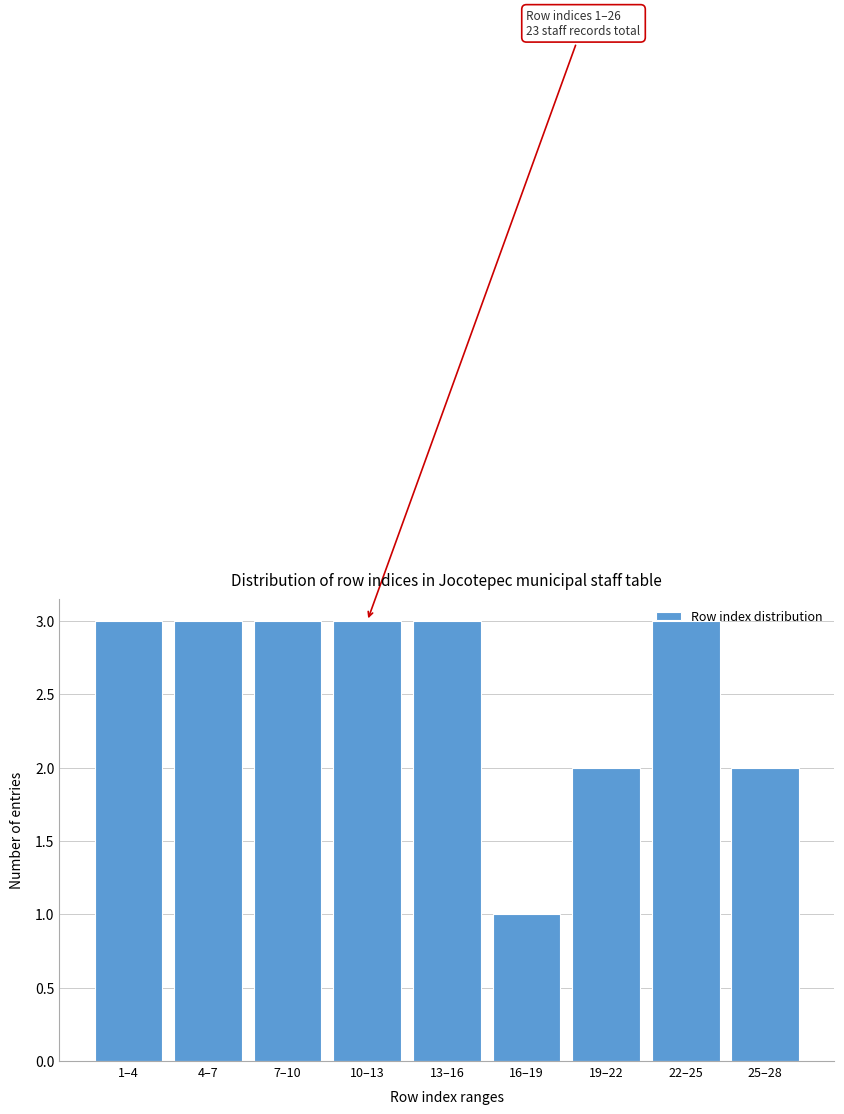

What is the average value?

3